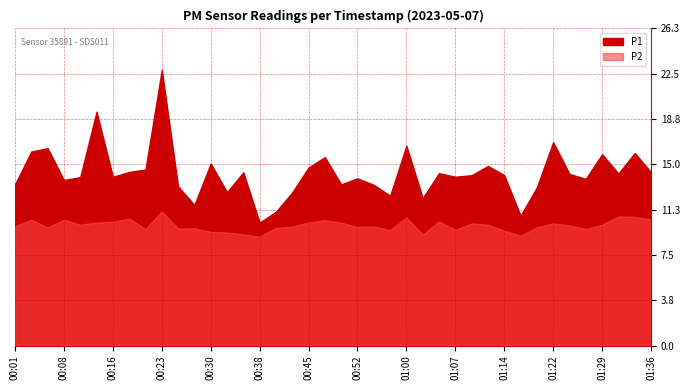

What is the difference between the maximum and minimum values in the P1 series?

12.7